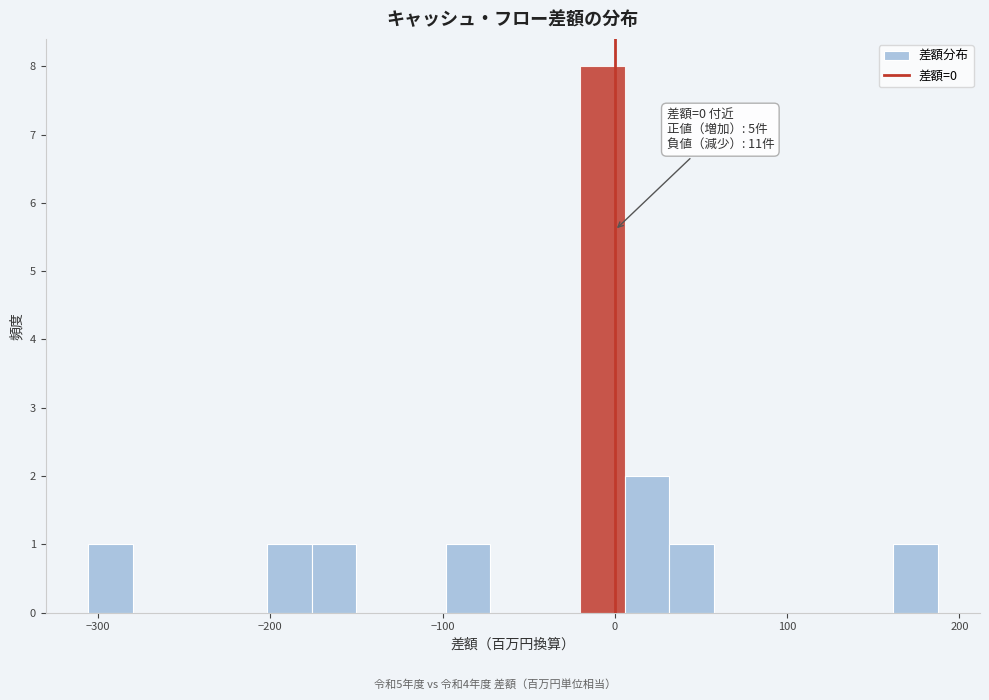

Around what value on the x-axis is the tallest bar? Give the approximate position of its centre, as read against the axis.

-10